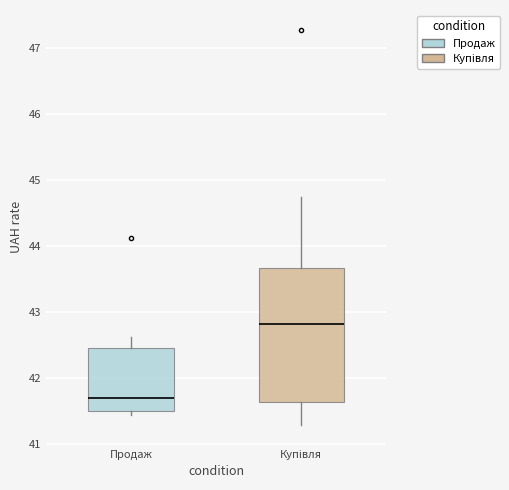

Which box's median line is the lowest?

Продаж